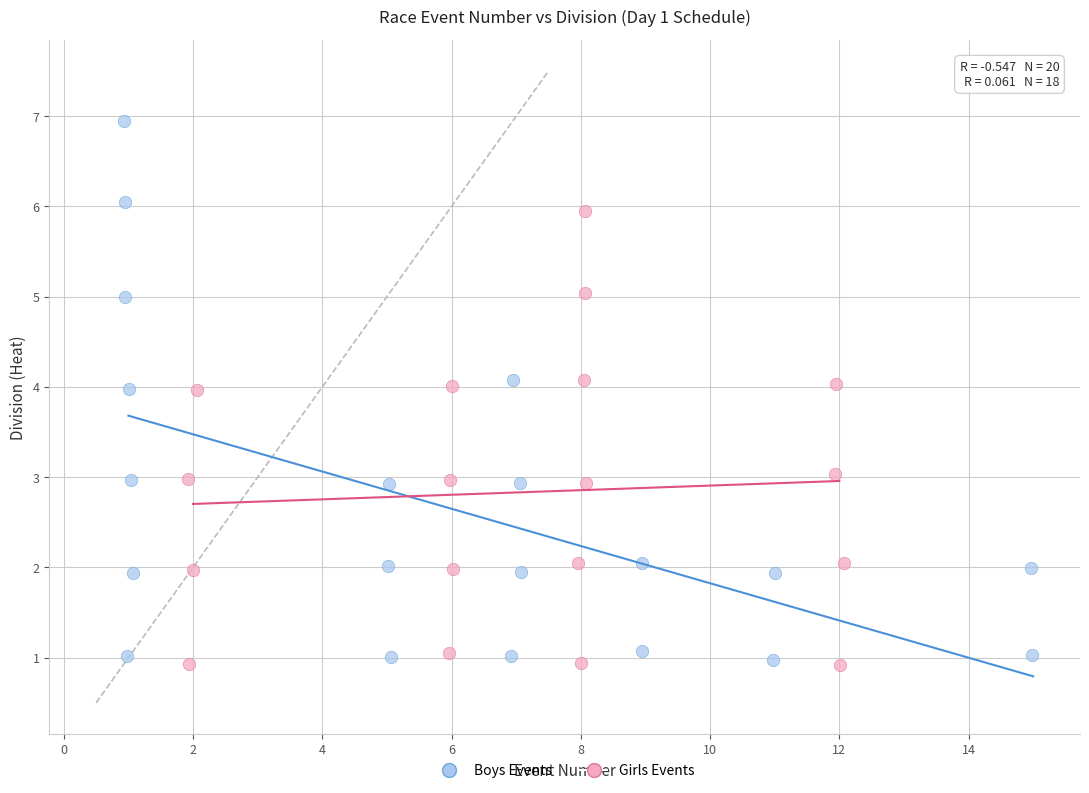

What are all the series names shown in the legend?

Boys Events, Girls Events